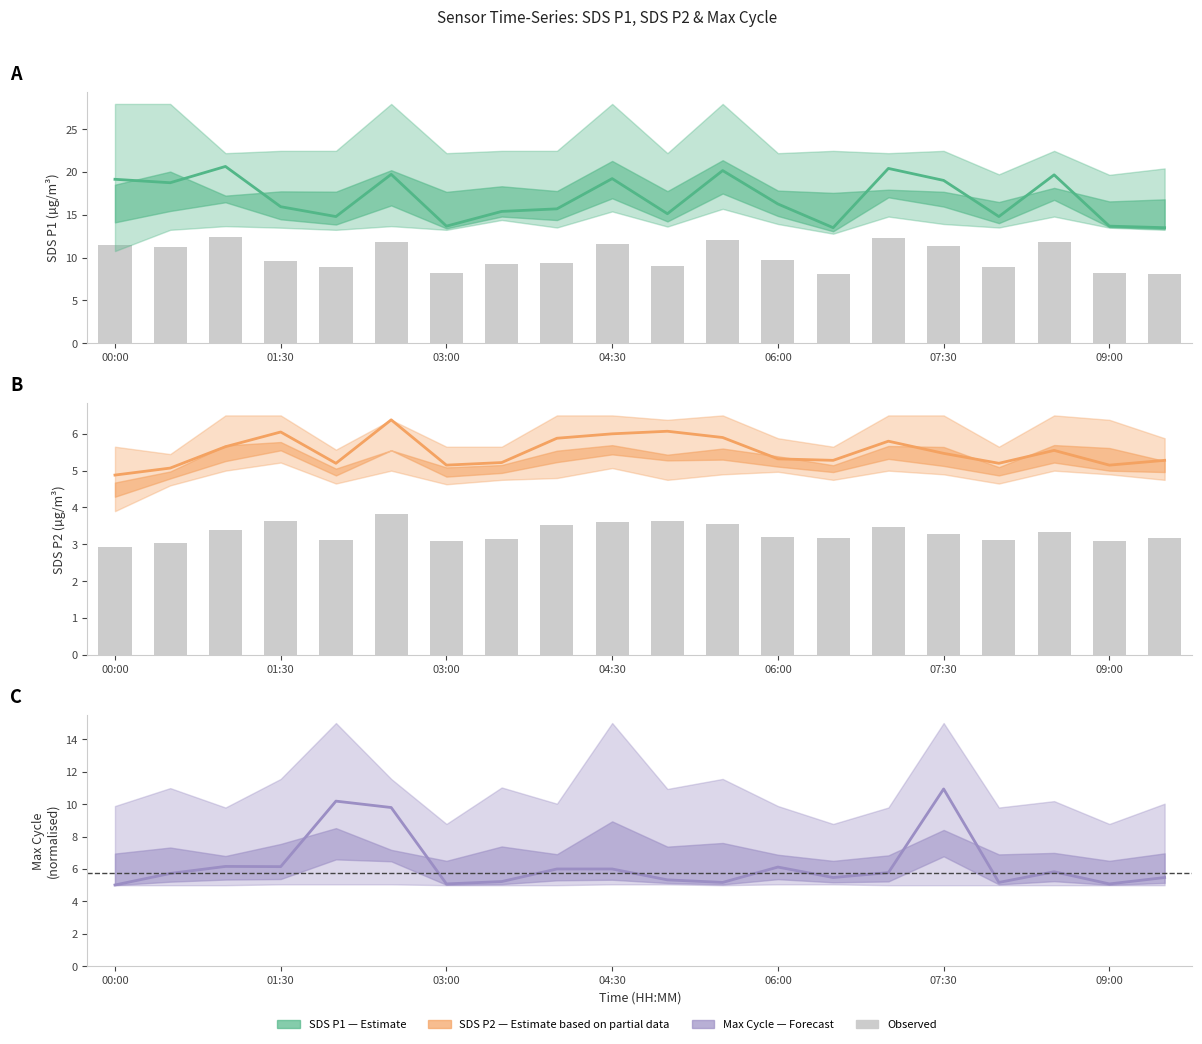

What position from the right is 7?

13